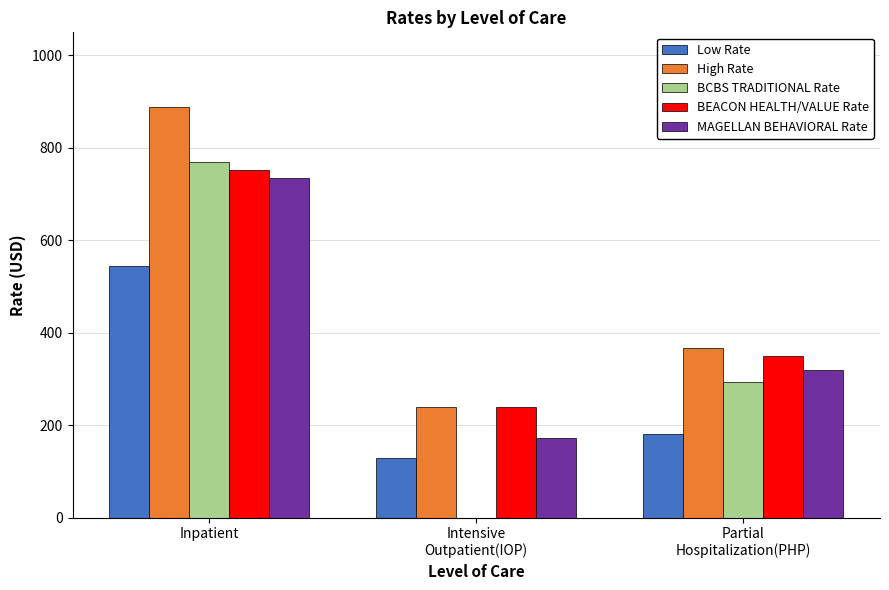

At which label does High Rate first exceed 367?

Inpatient